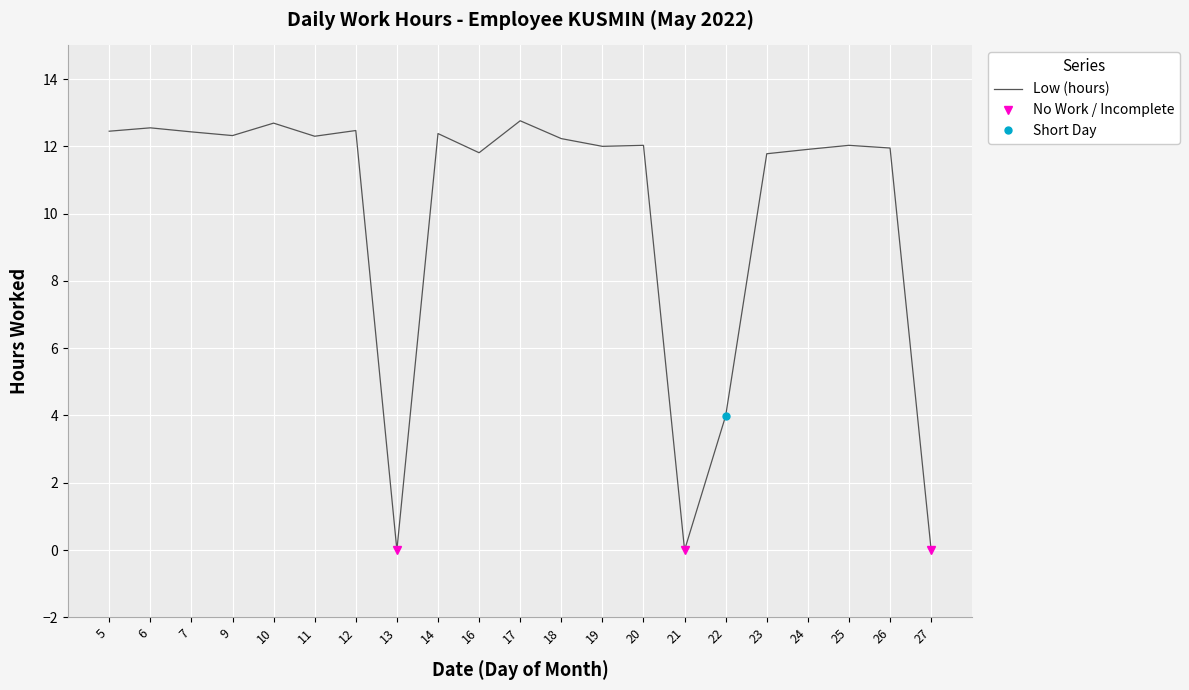

True or false: the data shows 11.8 at 23.

True